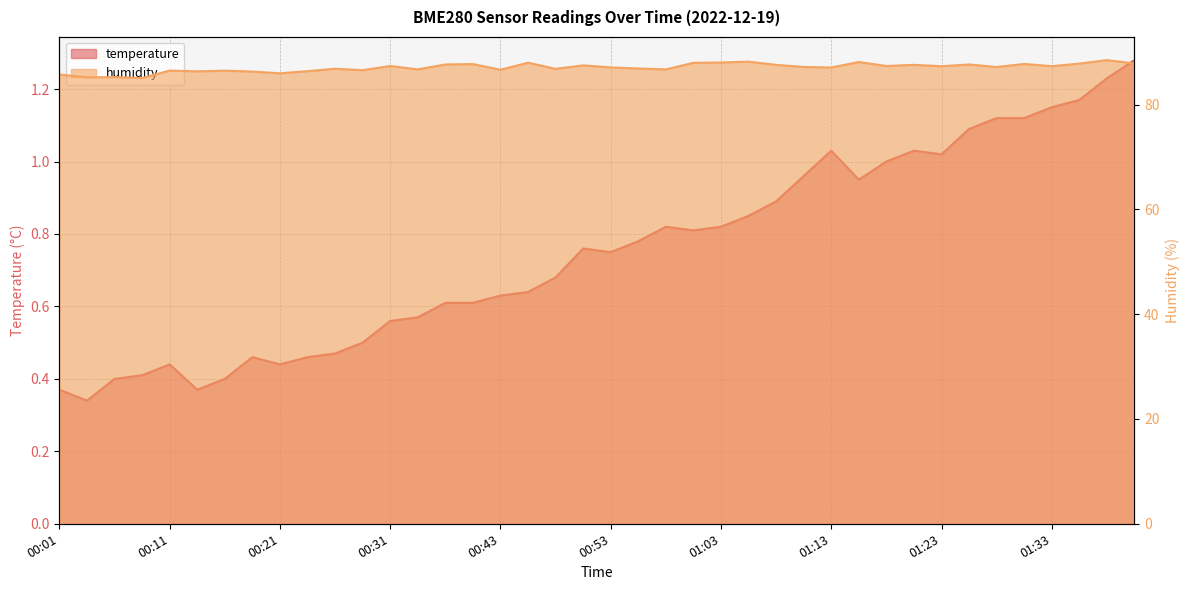

What position from the right is 00:13?

35